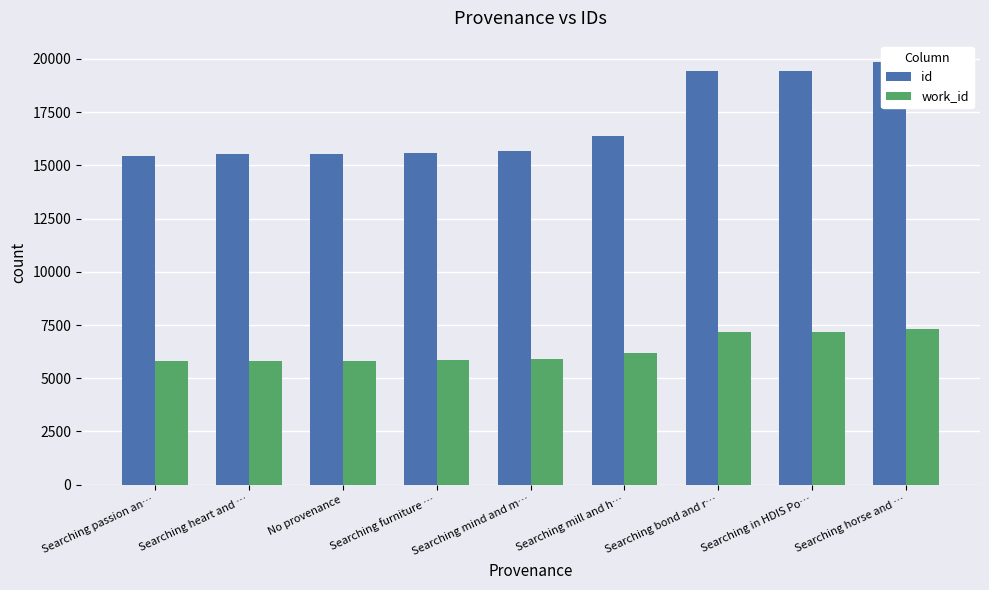

What is the average value of the work_id series?

6330